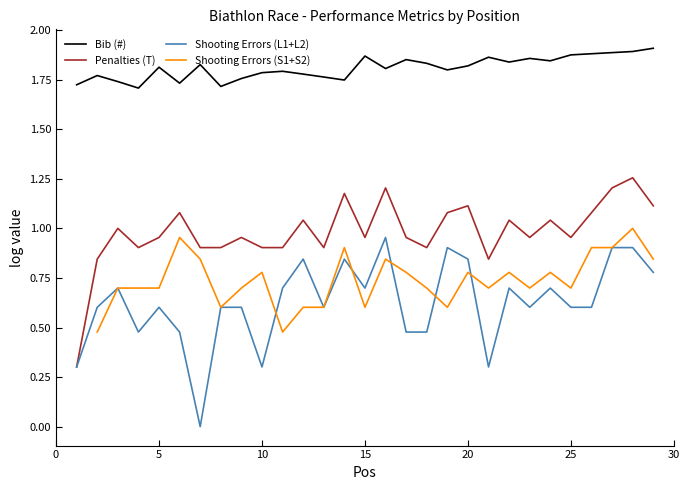

True or false: Bib (#) and Penalties (T) intersect in this chart.

False